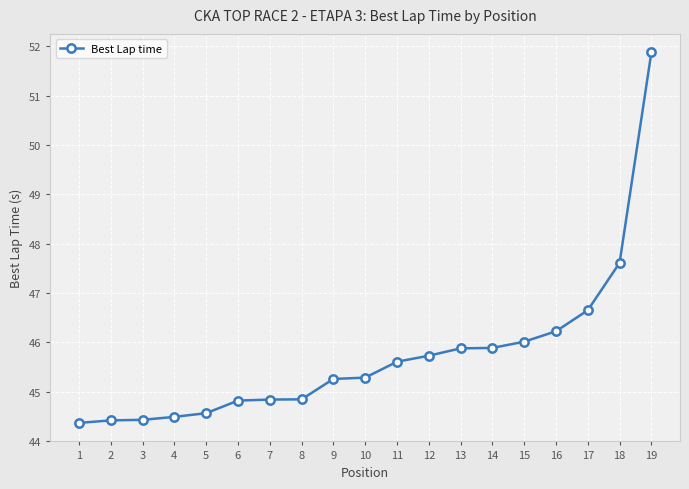

Reading left to right, what are all the values shown in this chart?

1=44.4	2=44.4	3=44.4	4=44.5	5=44.6	6=44.8	7=44.8	8=44.8	9=45.3	10=45.3	11=45.6	12=45.7	13=45.9	14=45.9	15=46.0	16=46.2	17=46.6	18=47.6	19=51.9